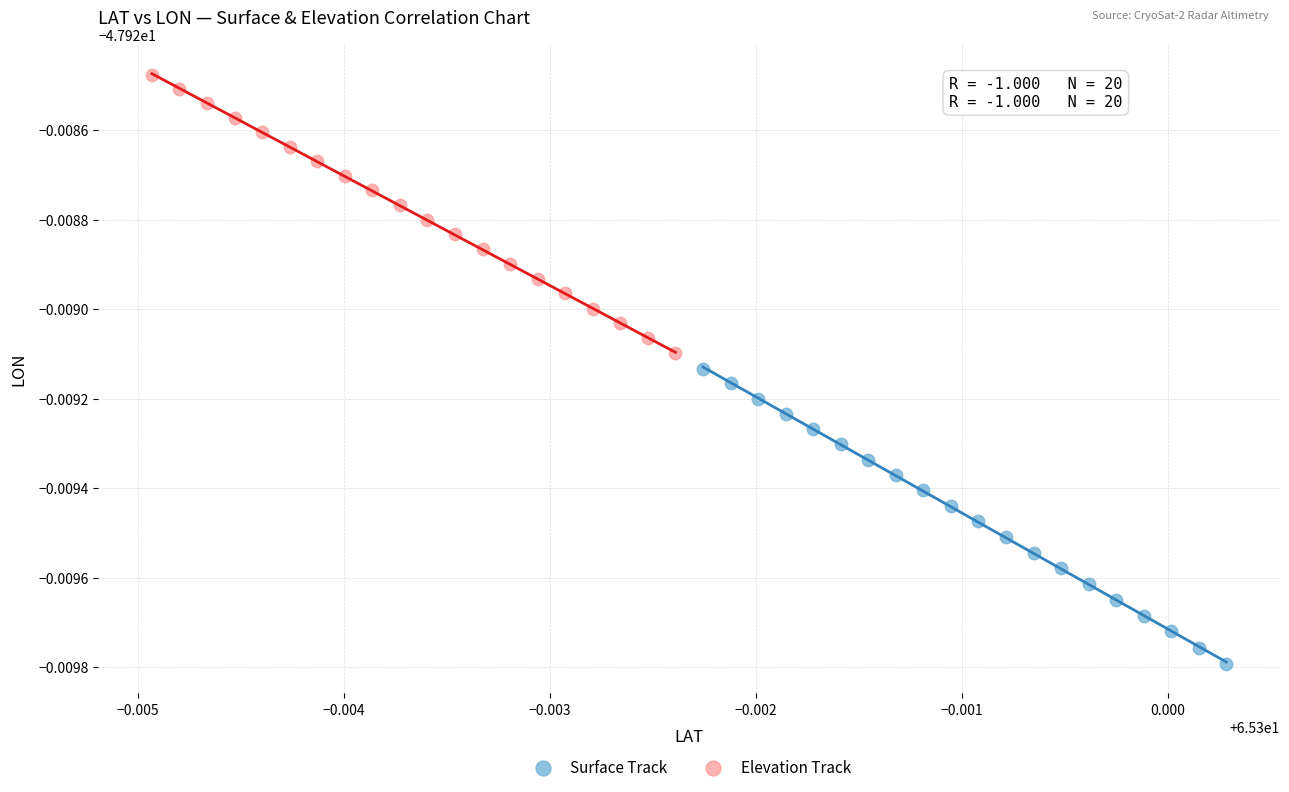

Which series contains the highest Y value?

Elevation Track